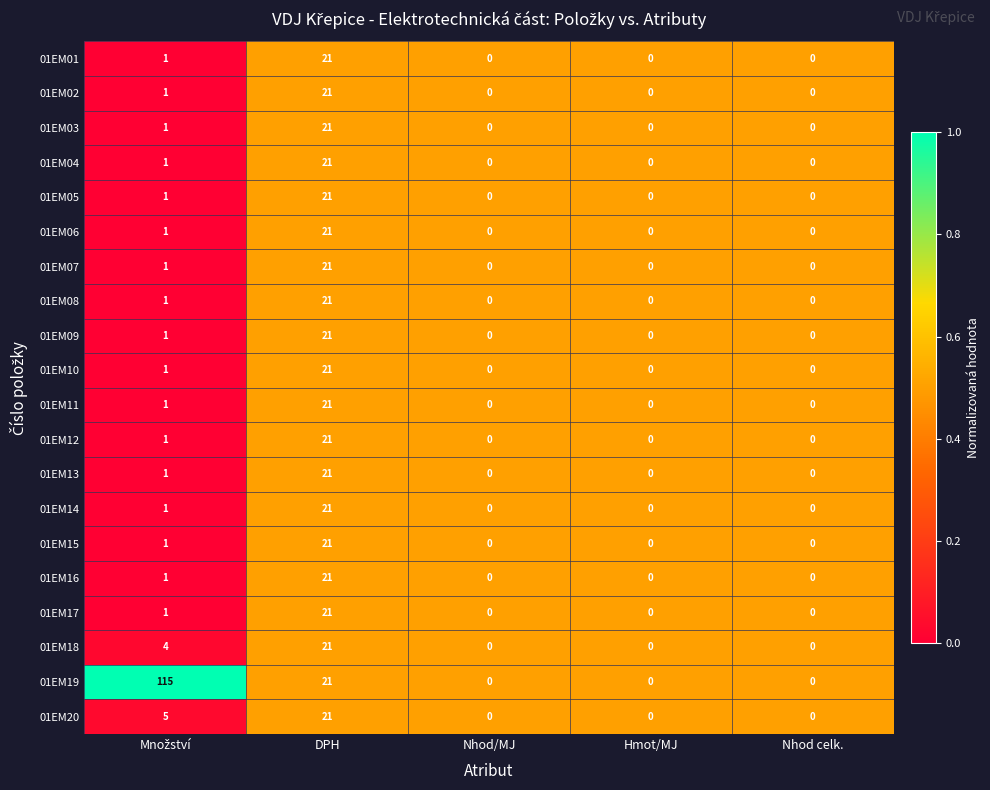

At which label does 01EM13 reach its peak?

DPH